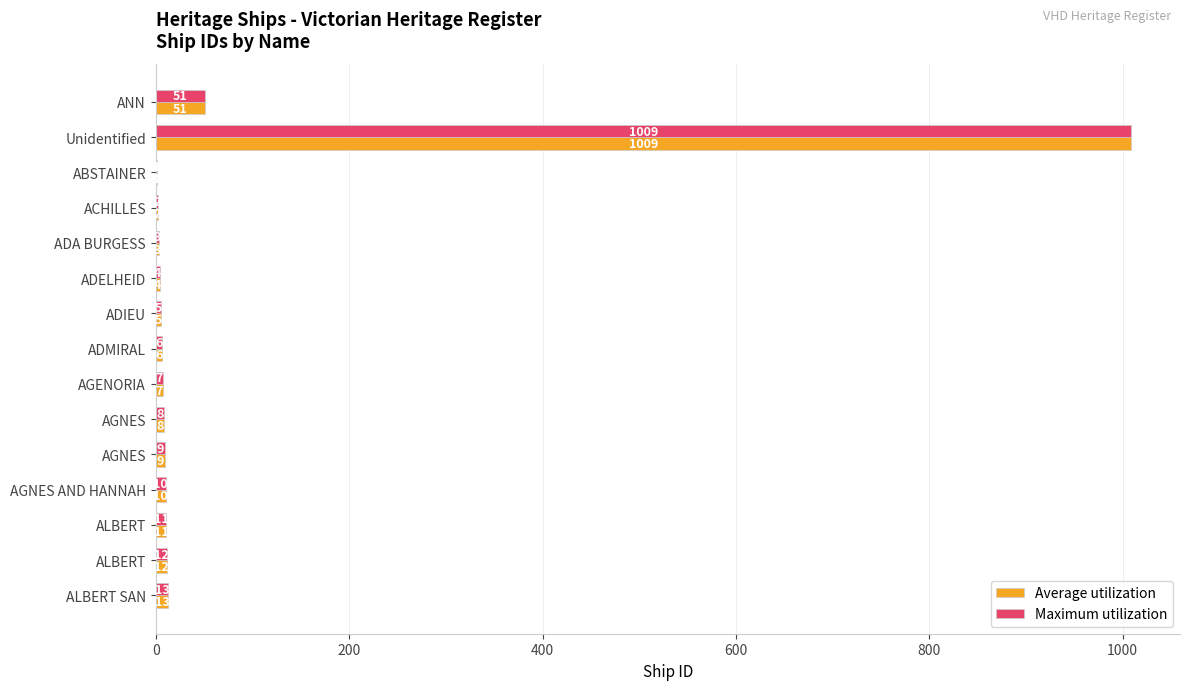

What is the difference between the maximum and minimum values in the Average utilization series?

1008